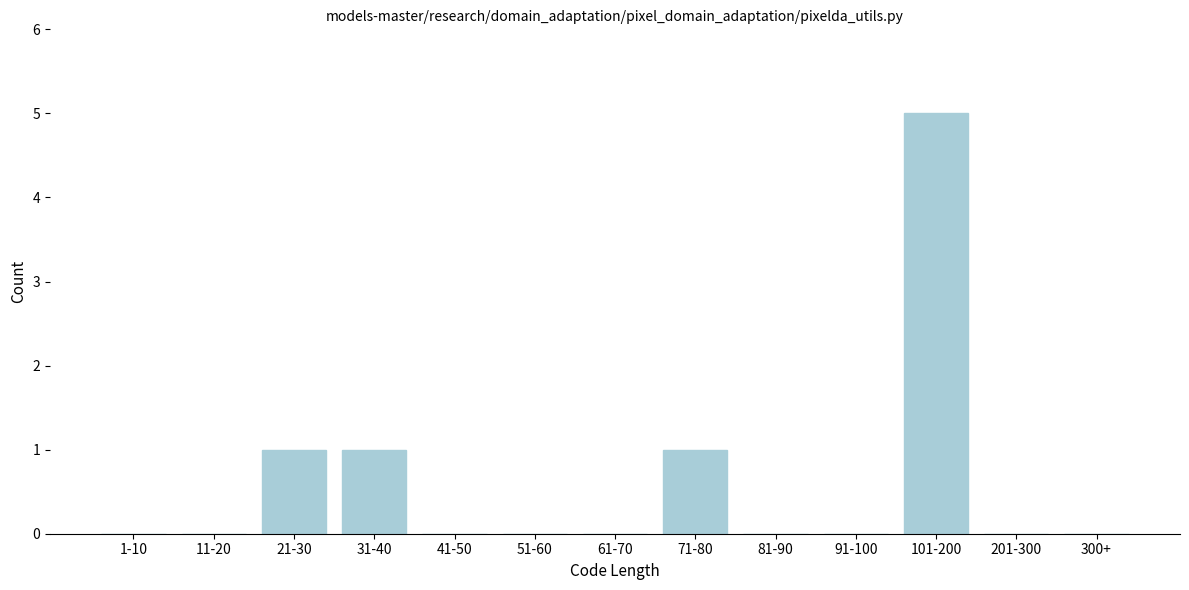

Reading left to right, extract all data points from this chart.

1-10=0	11-20=0	21-30=1	31-40=1	41-50=0	51-60=0	61-70=0	71-80=1	81-90=0	91-100=0	101-200=5	201-300=0	300+=0